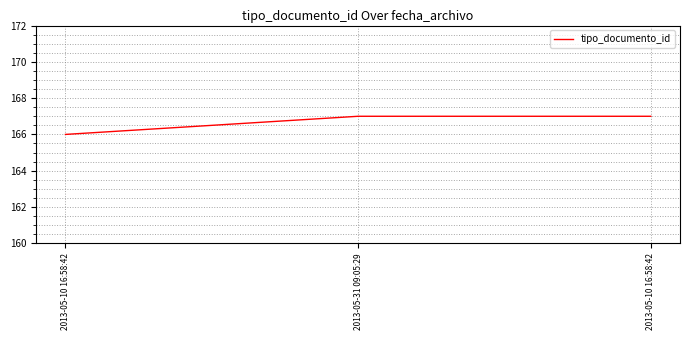

Reading right to left, extract all data points from this chart.

2013-05-10 16:58:42=167	2013-05-31 09:05:29=167	2013-05-10 16:58:42=166